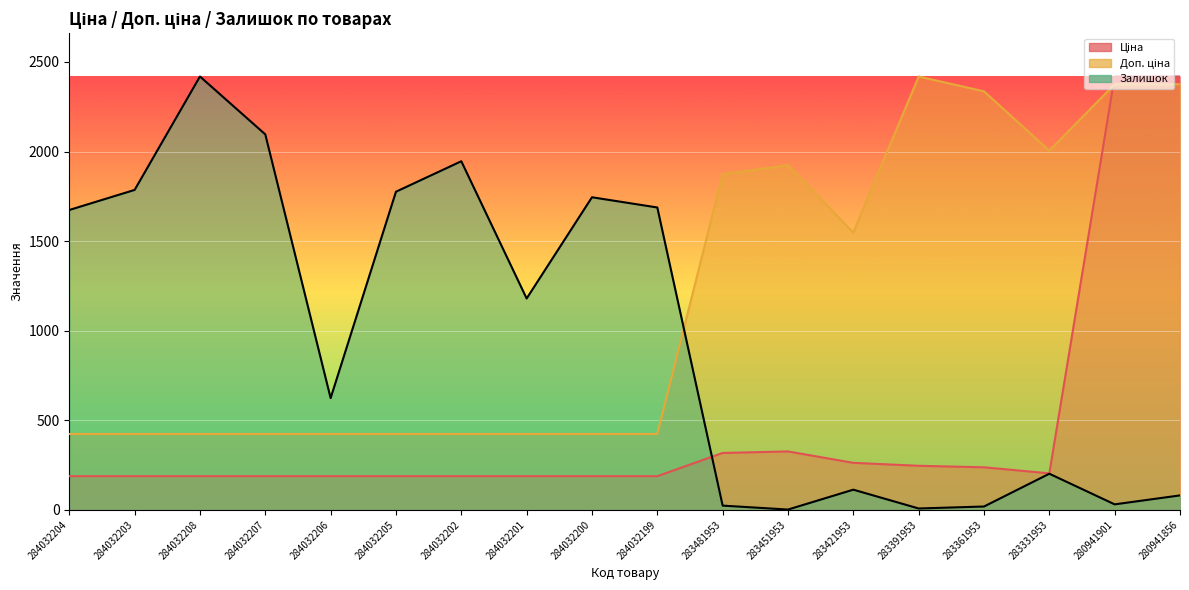

What is the sum of the Доп. ціна values at 283421953 and 284032203?

1972.1